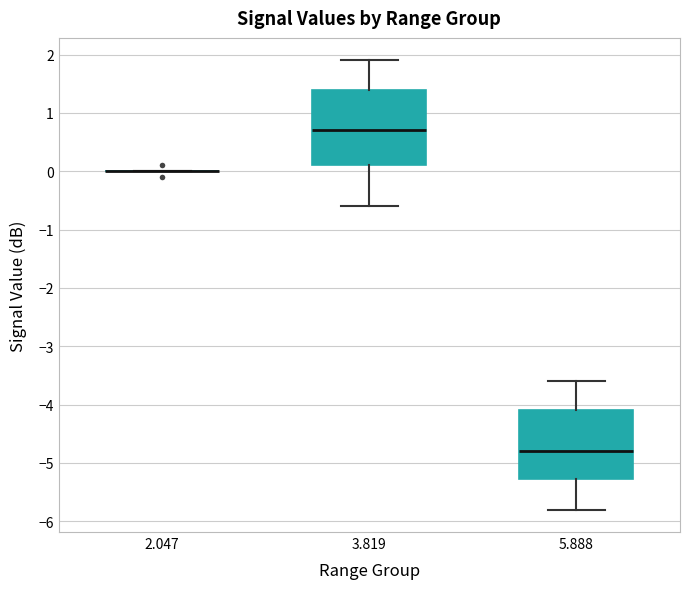

Reading left to right, read every box against the y-axis: the position of its median line, the range the box covers, and the ends of its whiskers. The values are not printed on the chart, so give them approximately, as read against the axis.

2.047: box collapsed to a line at 0.0, whiskers 0.0 to 0.0
3.819: median 0.7, box 0.1 to 1.4, whiskers -0.6 to 1.9
5.888: median -4.8, box -5.3 to -4.1, whiskers -5.8 to -3.6